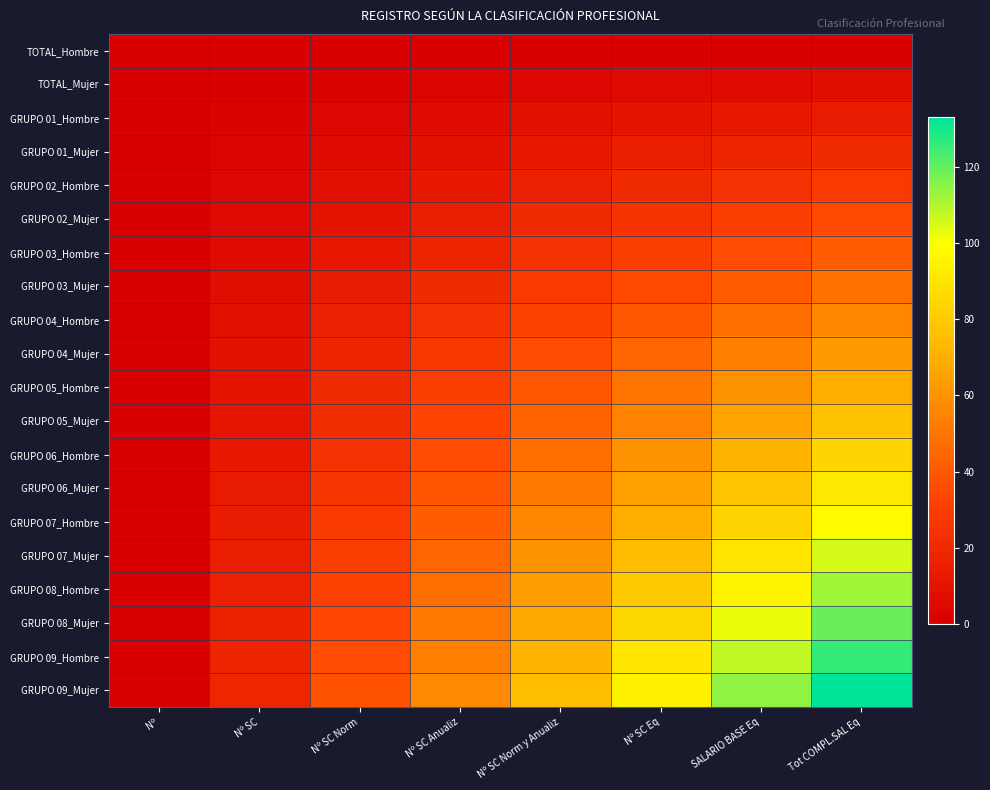

What is the total value across all series at Nº SC Eq?

950